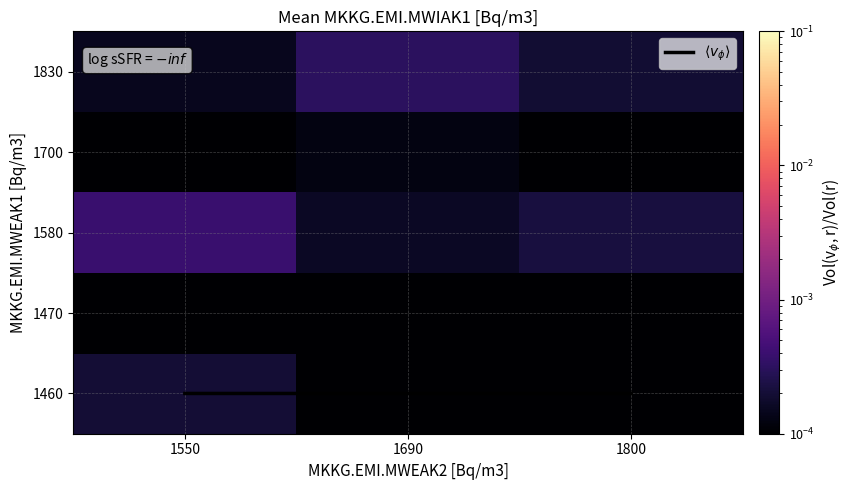

The value of 1700 at 1690 is 0.0. True or false?

False